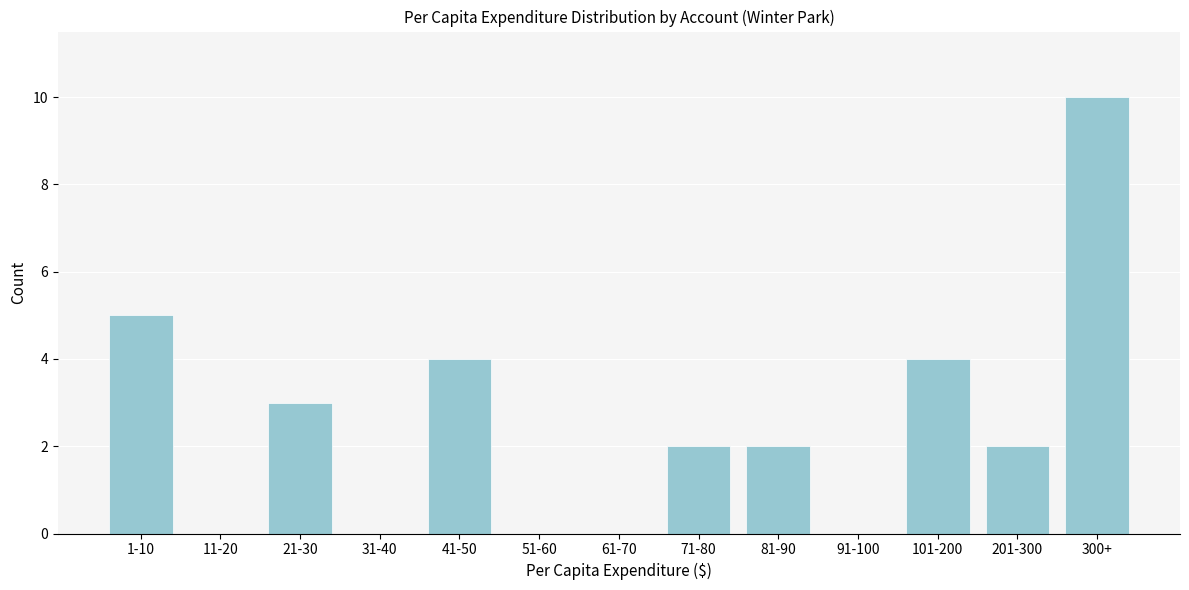

Reading left to right, what are all the values shown in this chart?

1-10=5	11-20=0	21-30=3	31-40=0	41-50=4	51-60=0	61-70=0	71-80=2	81-90=2	91-100=0	101-200=4	201-300=2	300+=10